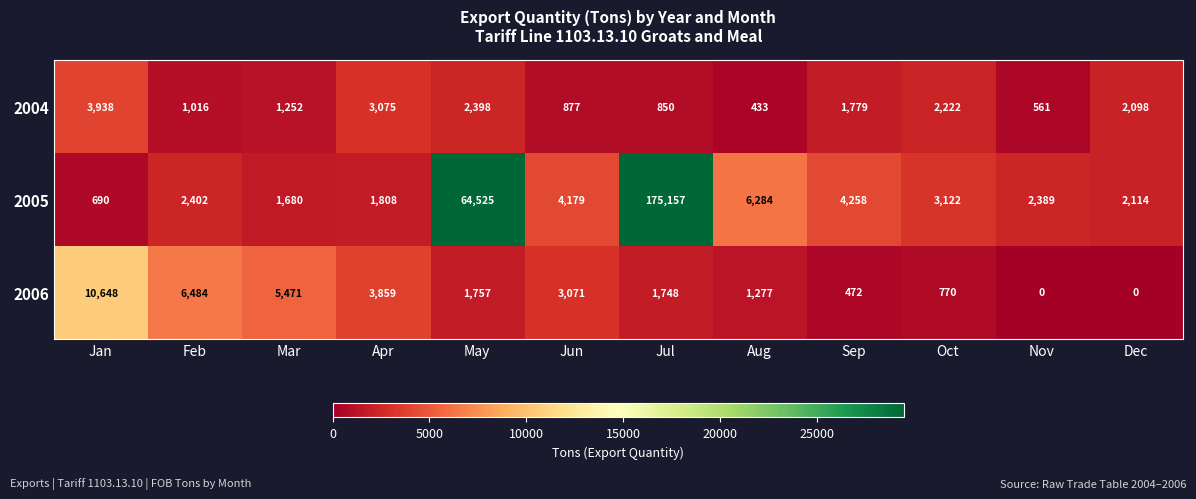

Read the 2006 value at Jul, to the nearest 50.

1750